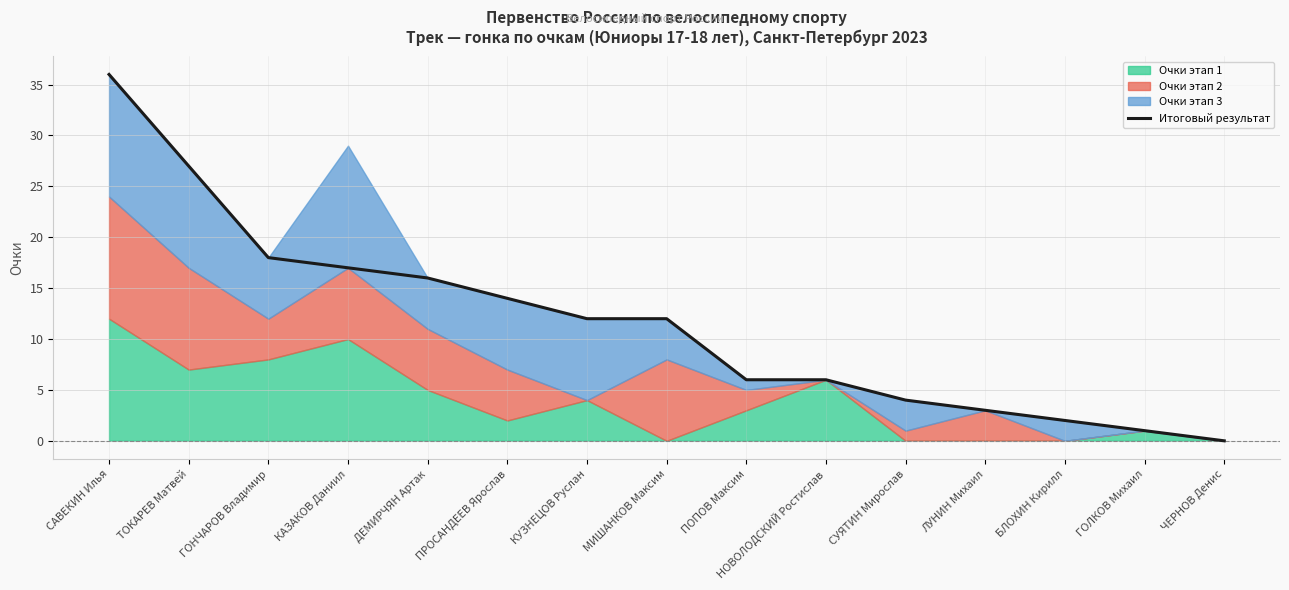

Which has a higher value, ПРОСАНДЕЕВ Ярослав or БЛОХИН Кирилл?

ПРОСАНДЕЕВ Ярослав